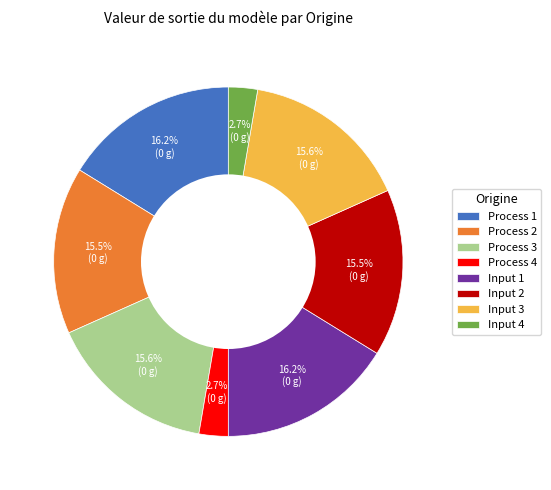

Does Input 2 represent more than half of the total?

No